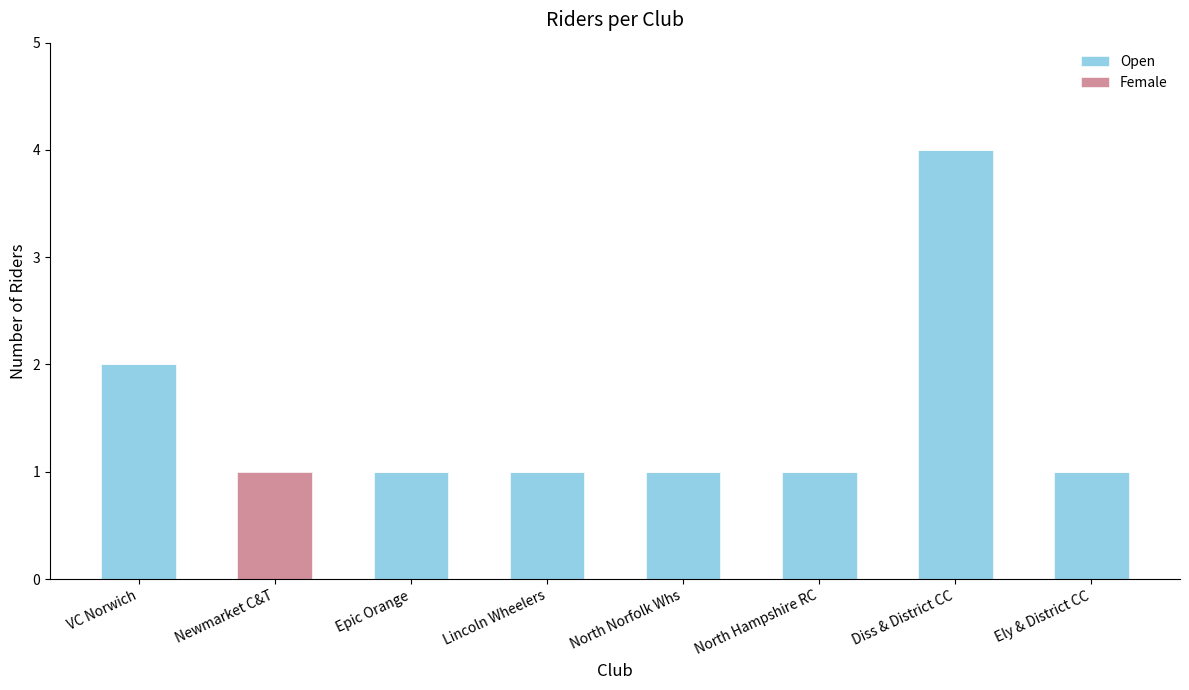

At which category is the sum across all series the highest?

Diss & District CC